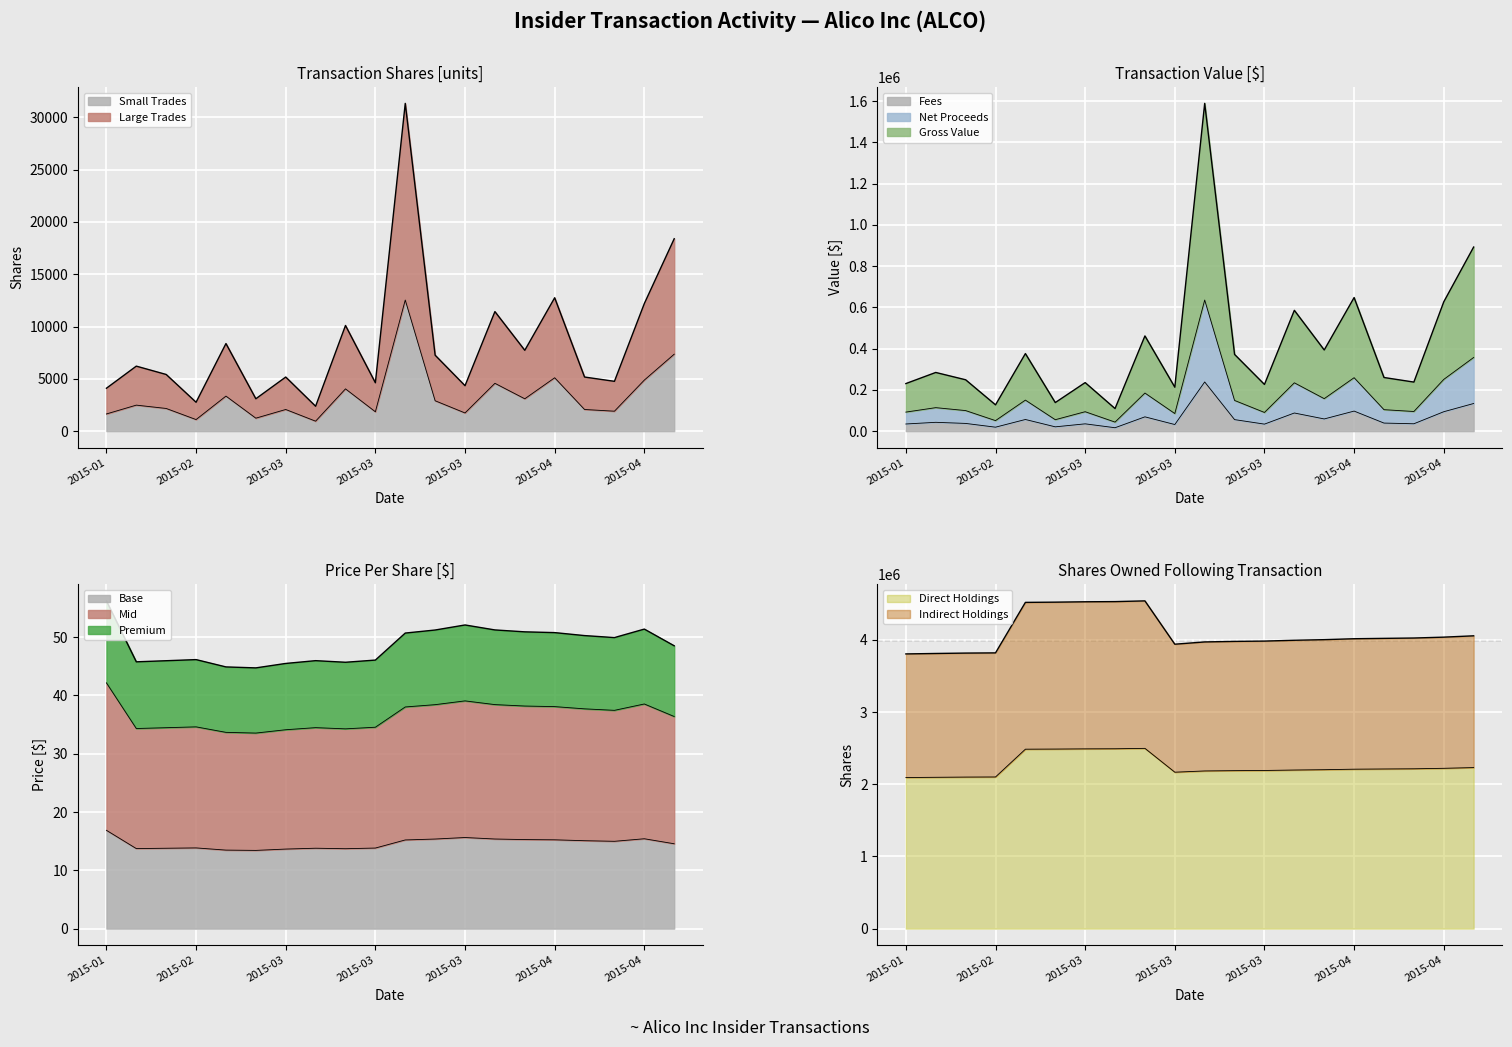

List the series in order of their peak value, highest first.

sharesOwnedFollowingTransaction, transactionValue, transactionShares, transactionPricePerShare